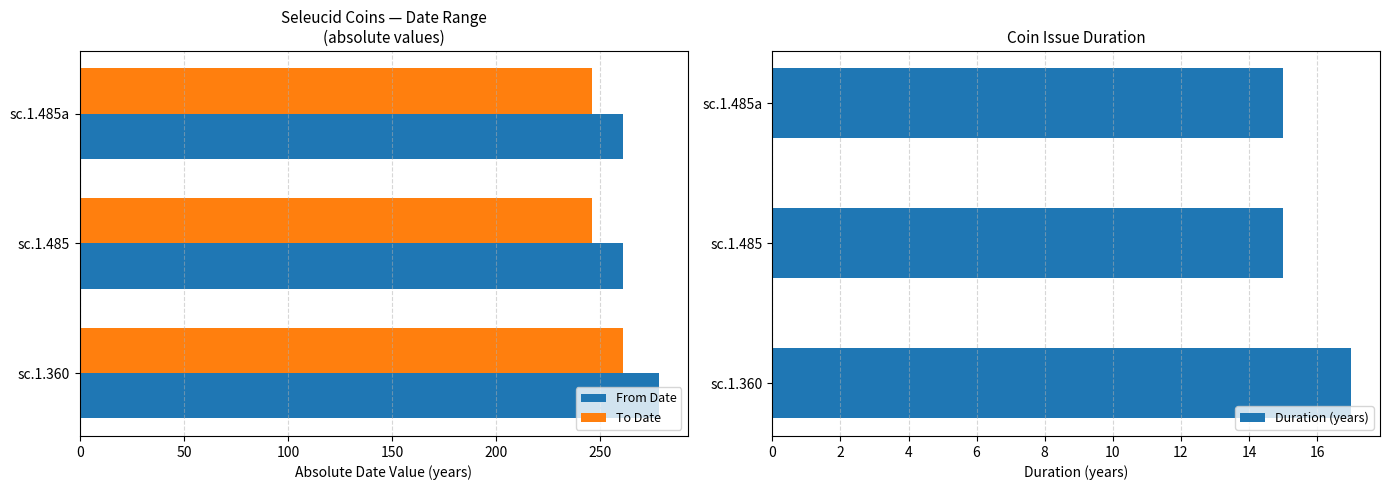

List the series in order of their peak value, lowest first.

Duration (years), To Date, From Date